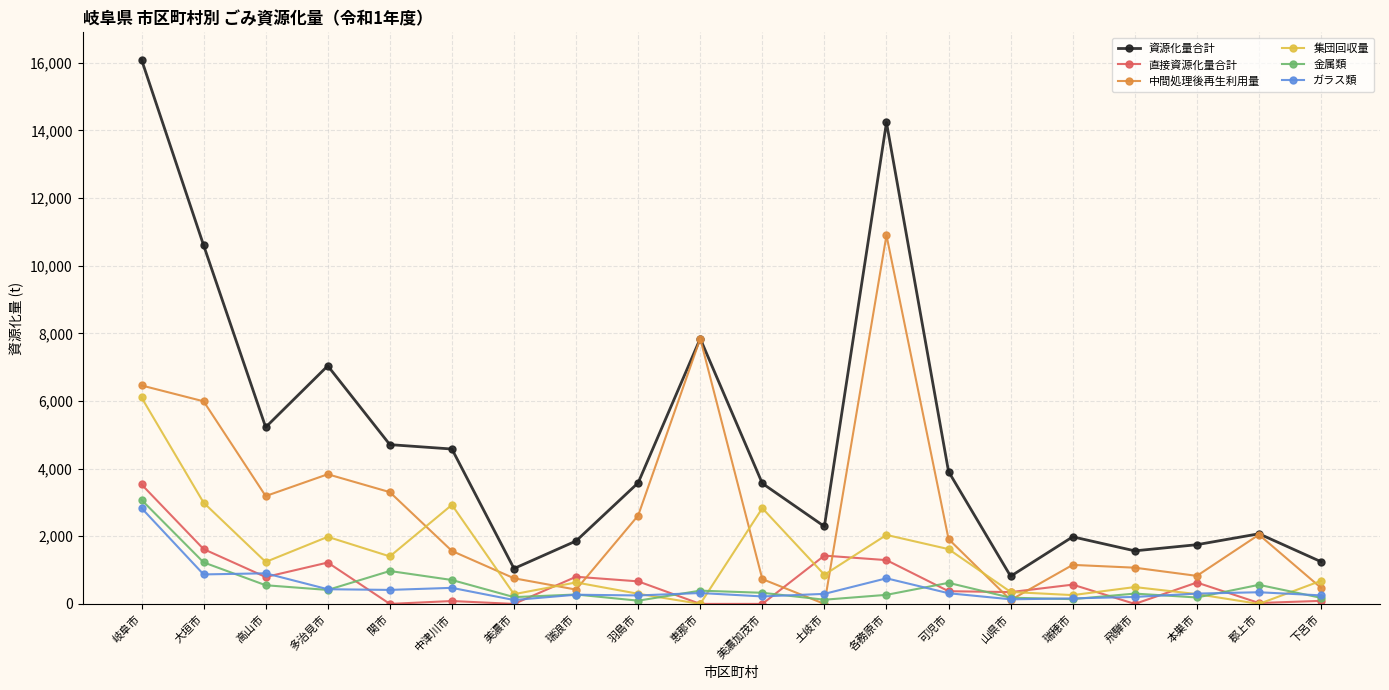

How many data points does each series have?

20